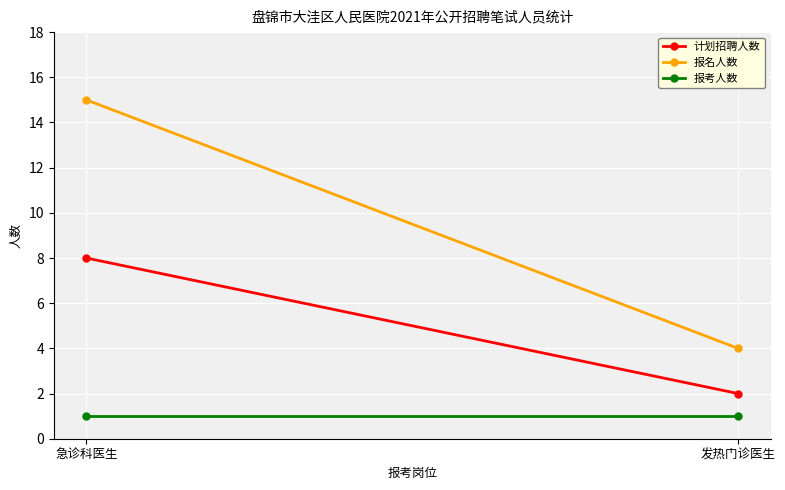

Reading right to left, what are all the values shown in this chart?

计划招聘人数: 2	8
报名人数: 4	15
报考人数: 1	1